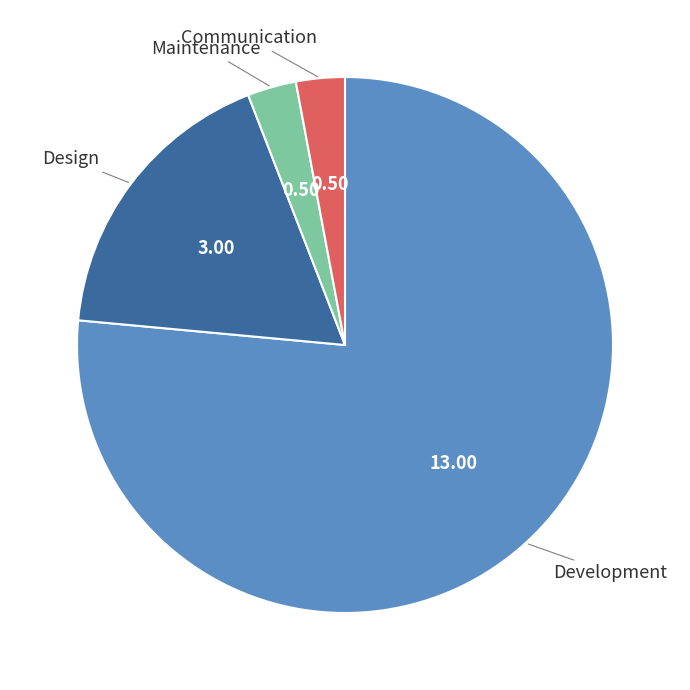

Which slice is the largest?

Development